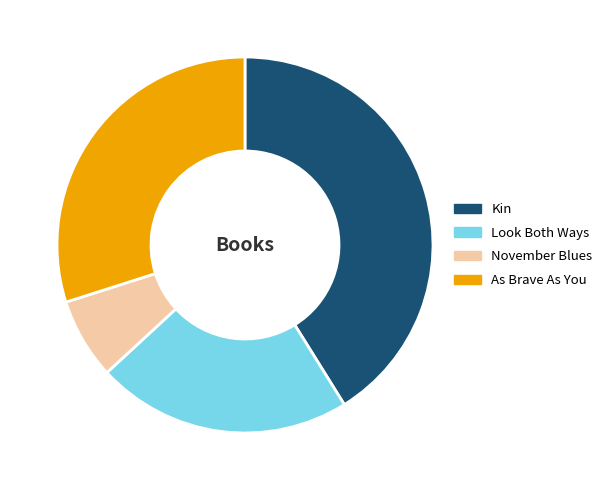

Combined, do Look Both Ways and Kin account for over 50%?

Yes